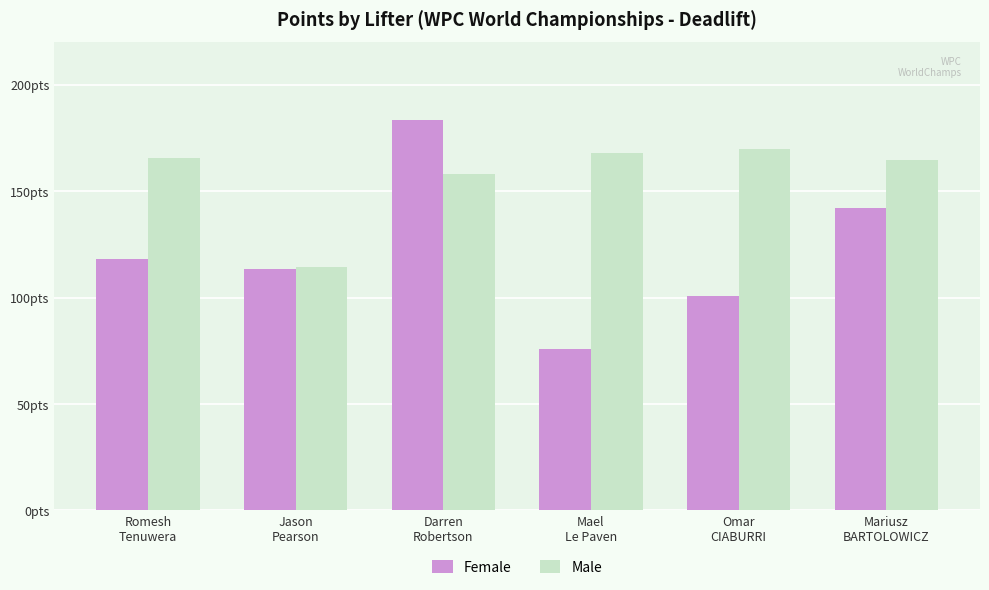

The Male series shows 34.5 at Mael
Le Paven. True or false?

False